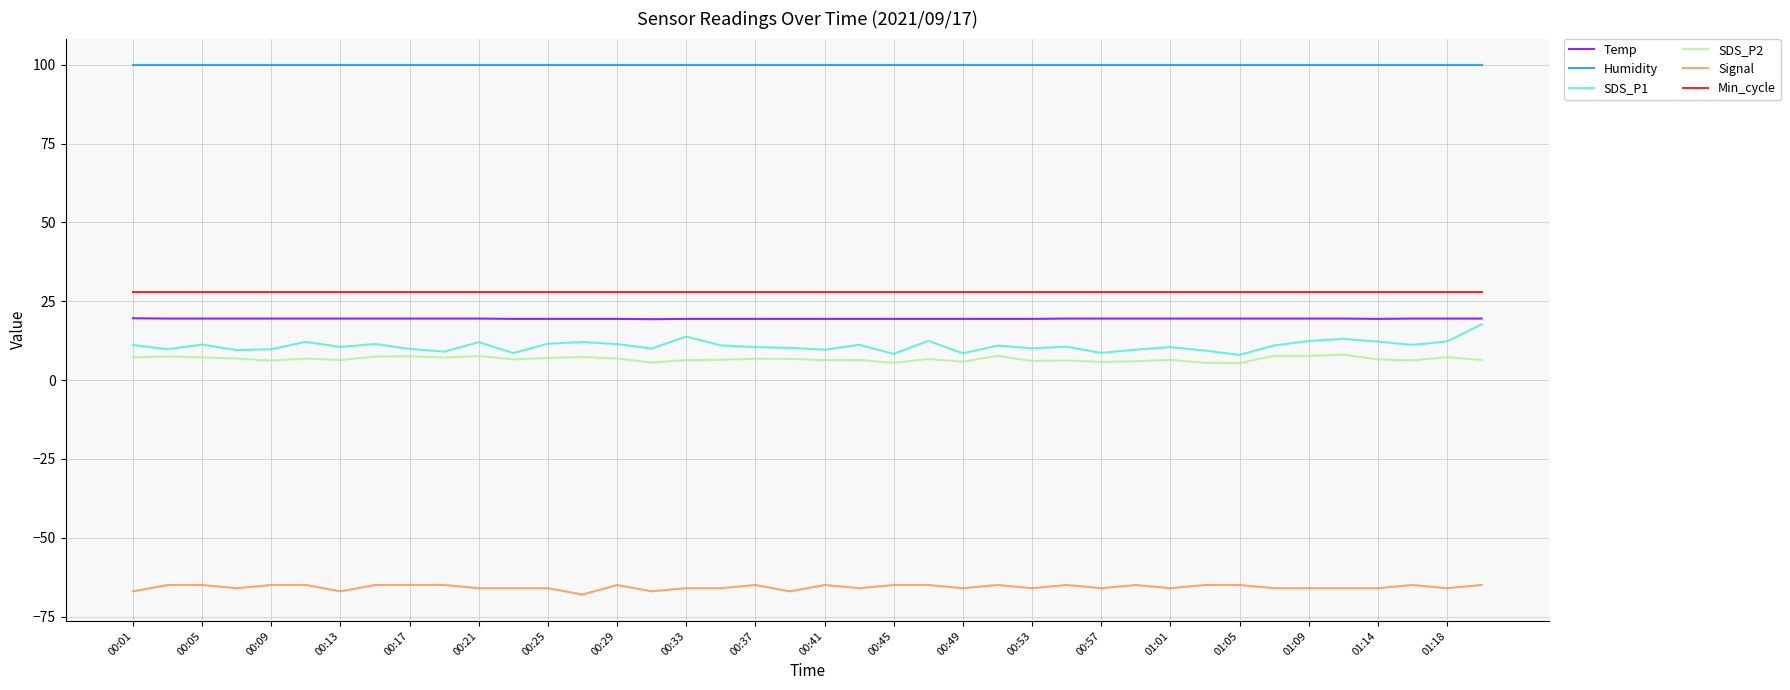

True or false: SDS_P2 and Humidity intersect in this chart.

False